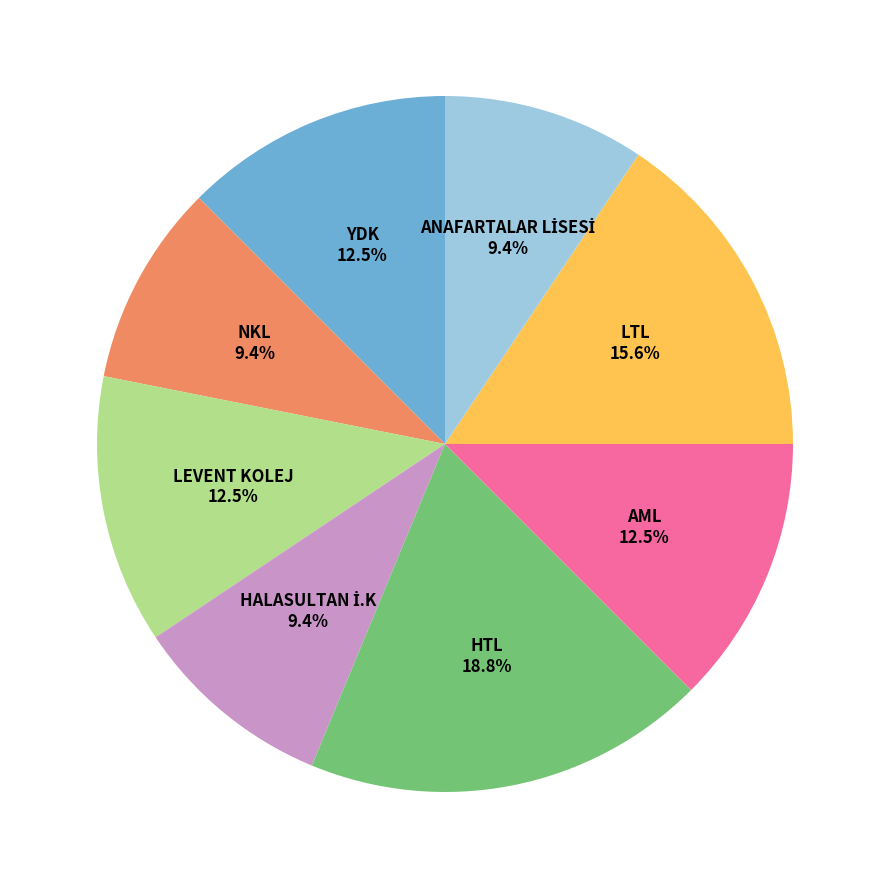

To the nearest percent, what is the difference between the YDK and NKL slice percentages?

3%